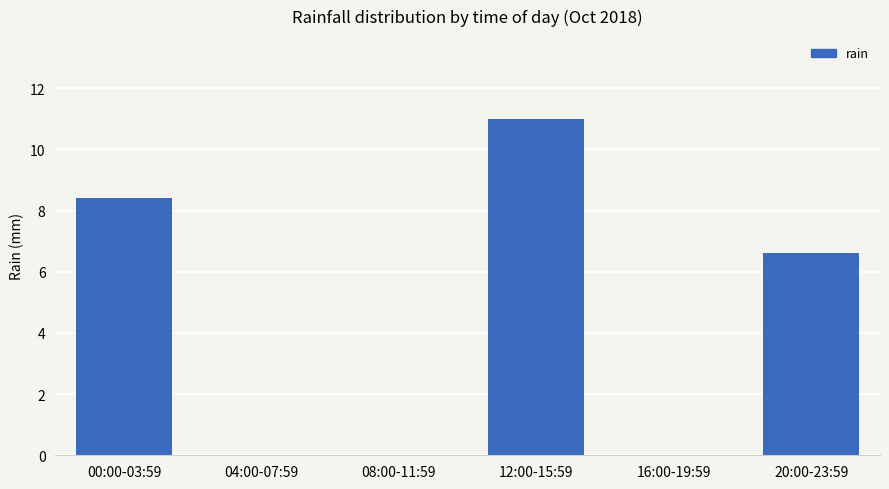

True or false: the data shows 15.6 at 12:00-15:59.

False